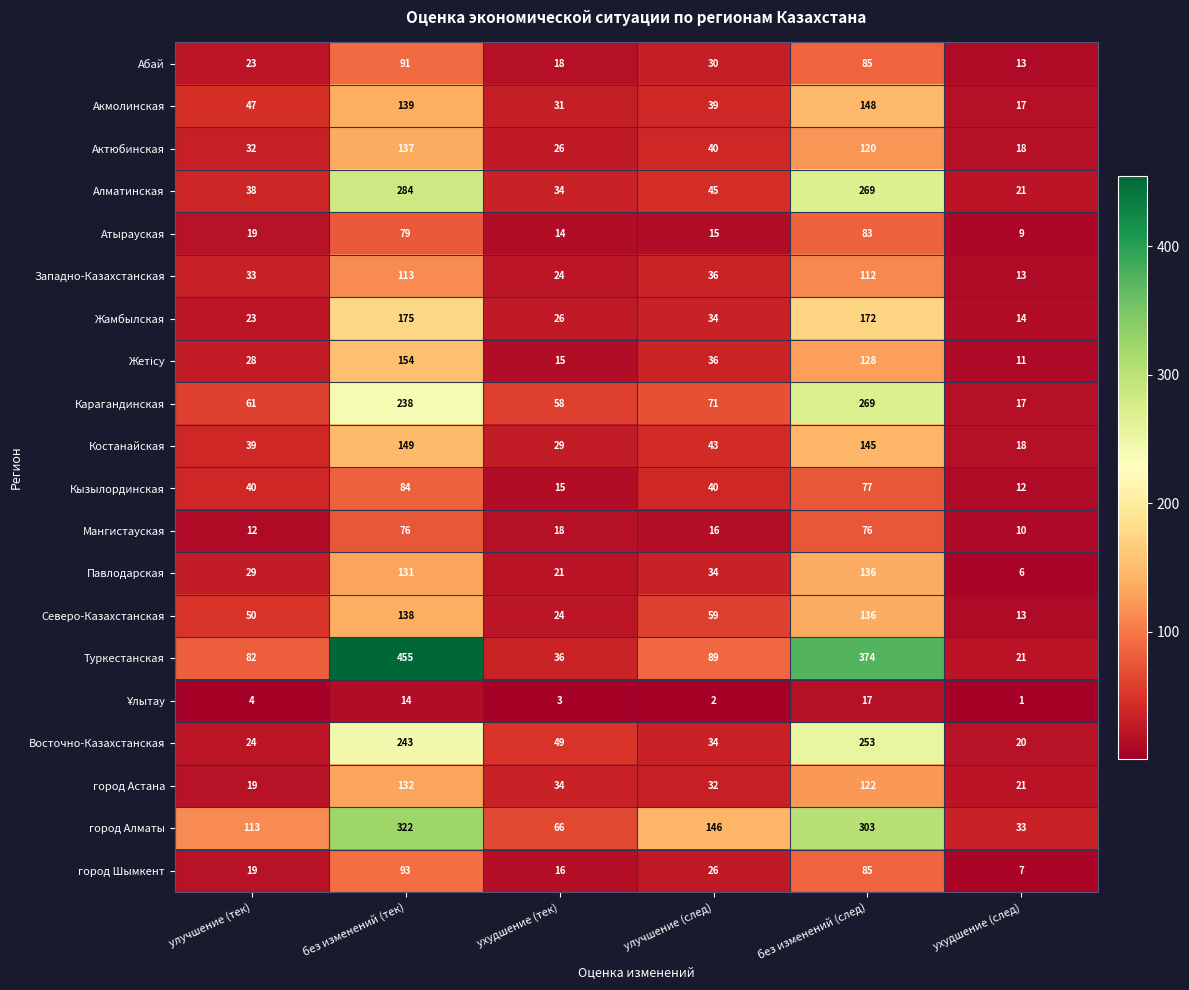

Where does the Алматинская series first go above 45?

без изменений (тек)